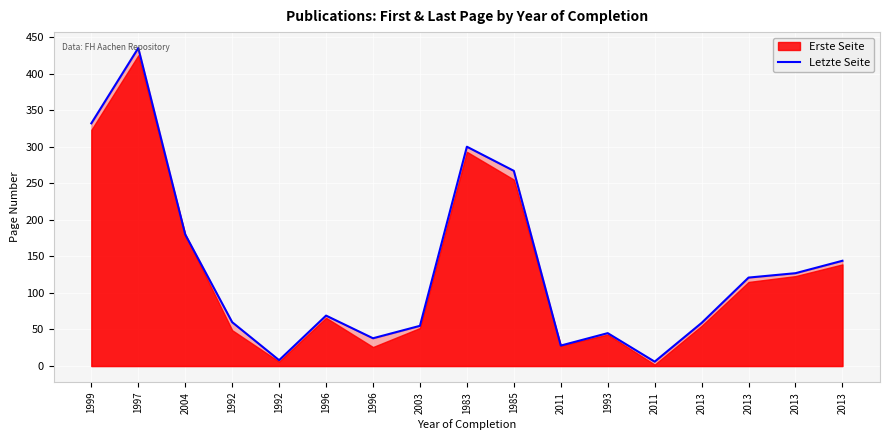

What is the approximate value at 1992, to the nearest 5?

60